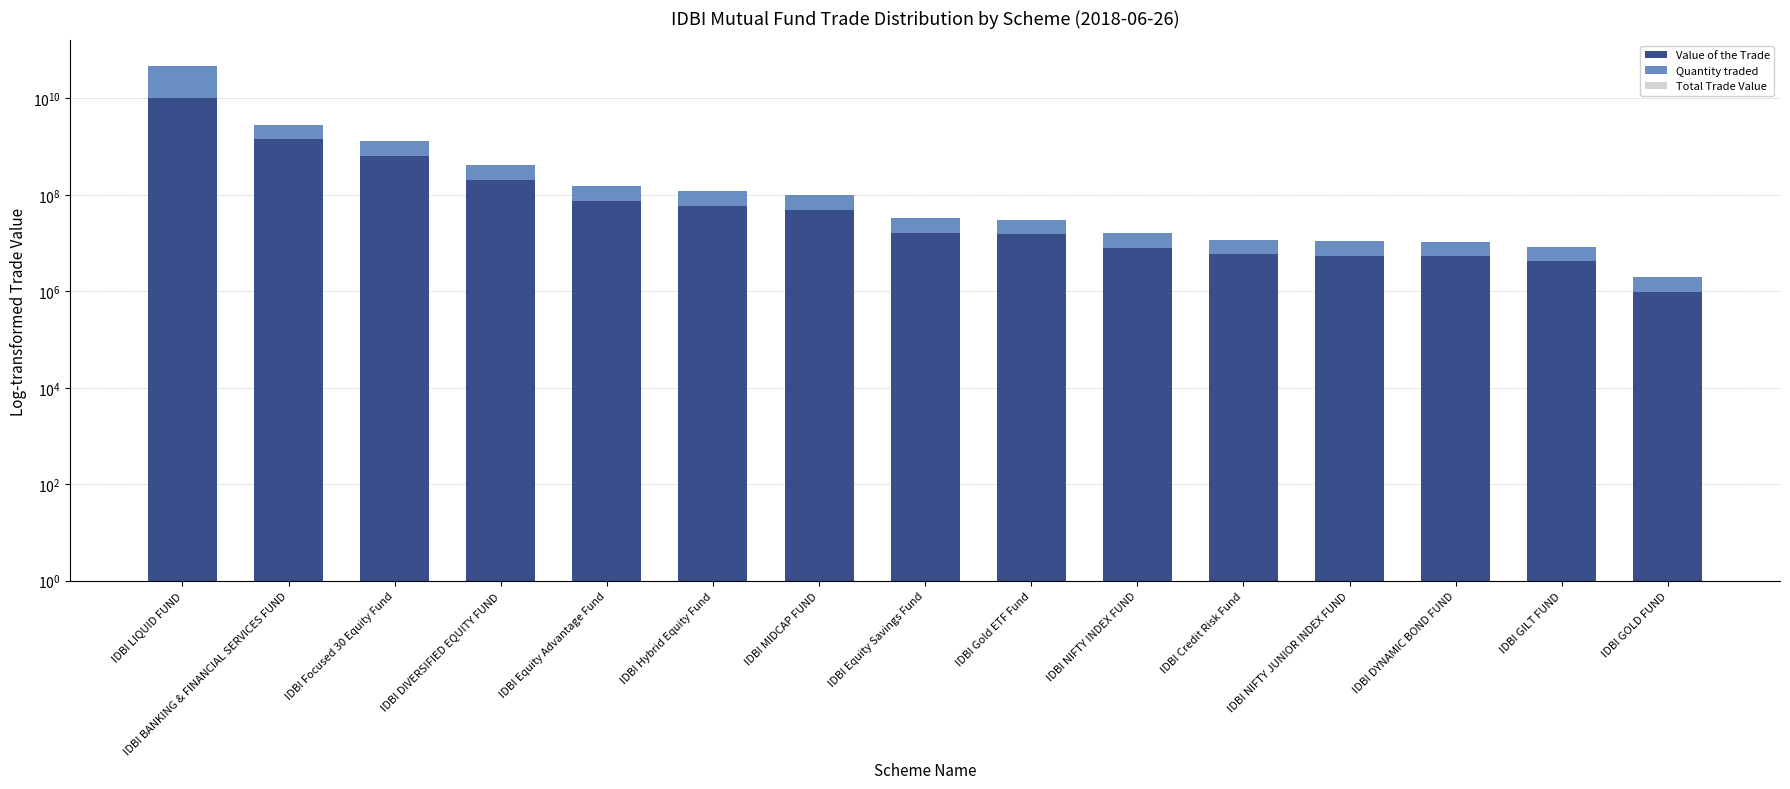

Reading left to right, extract all data points from this chart.

Value of the Trade: 10023716570.0	1416171050.9	641853357.0	206290791.0	76145769.4	59662748.4	49073506.0	16474056.5	15381610.1	7929860.4	5898286.8	5463291.9	5310936.5	4202413.8	985389.4
Quantity traded: 36724163510.0	1416409044.0	641961223.0	206325459.0	76158566.0	59672775.0	49081753.0	16476825.0	15384195.0	7931193.0	5899278.0	5464210.0	5311829.0	4203120.0	985555.0
Total Trade Value: 46747880080.0	2832580094.9	1283814580.0	412616250.0	152304335.4	119335523.4	98155259.0	32950881.5	30765805.1	15861053.4	11797564.8	10927501.9	10622765.5	8405533.8	1970944.4